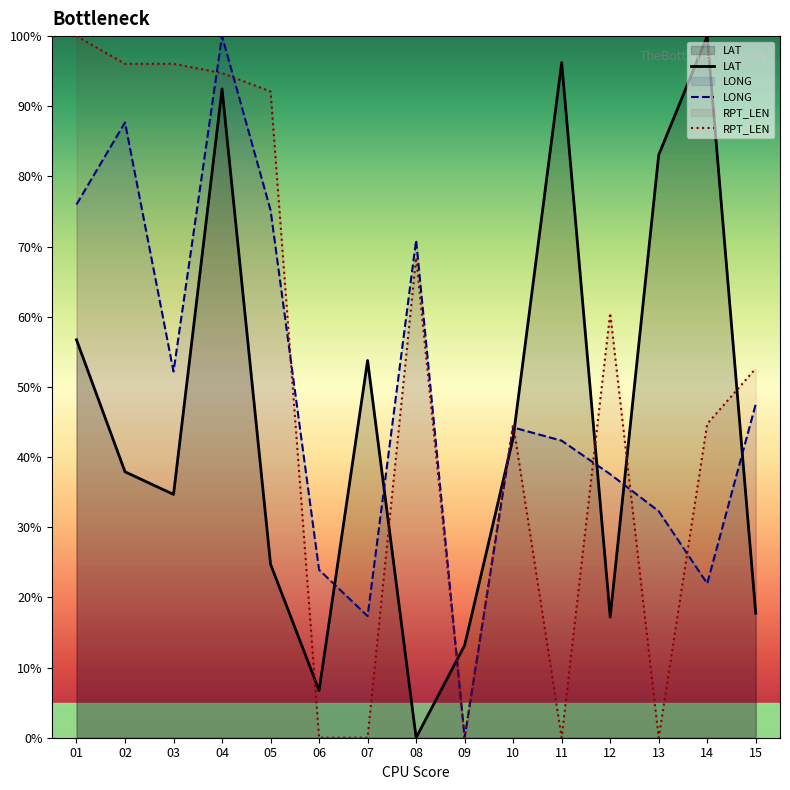

Which series has the largest range (max minus min)?

LAT